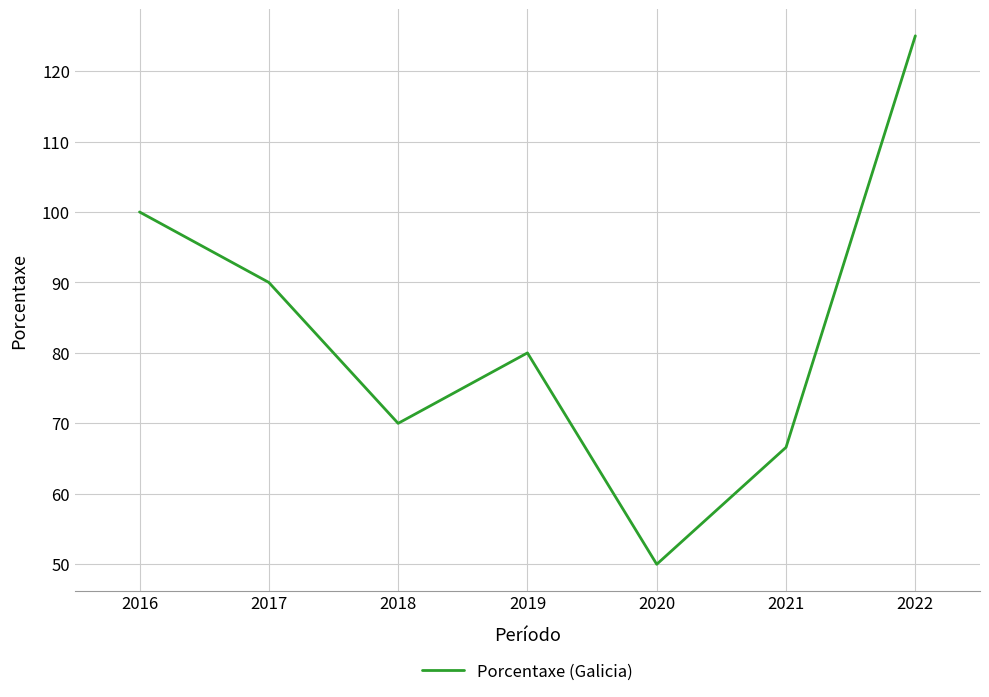

How many values are below 80?

3